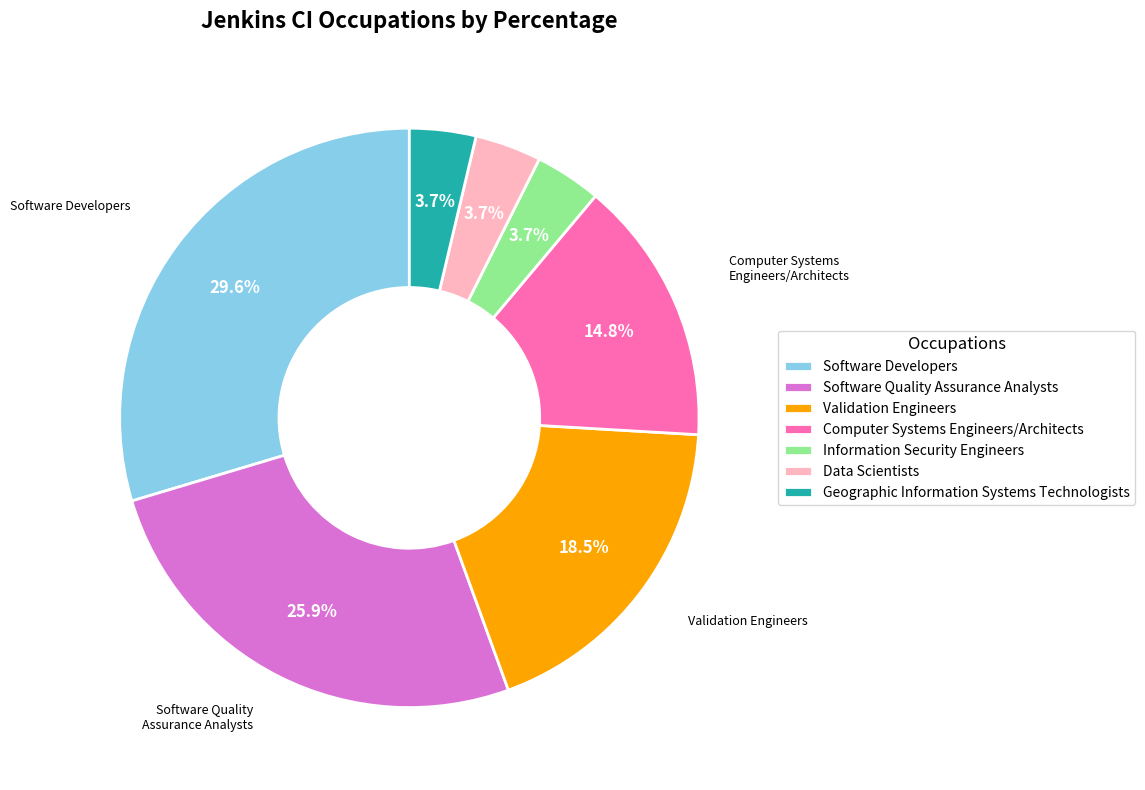

What is the largest slice in the pie chart?

Software Developers